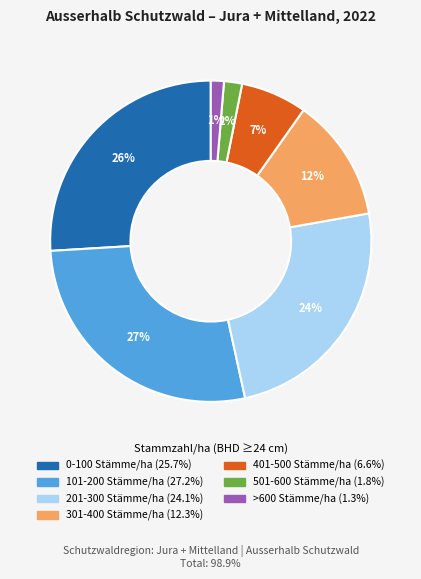

Approximately how many times larger is the value at 401-500 Stämme/ha compared to 0-100 Stämme/ha?

0.3